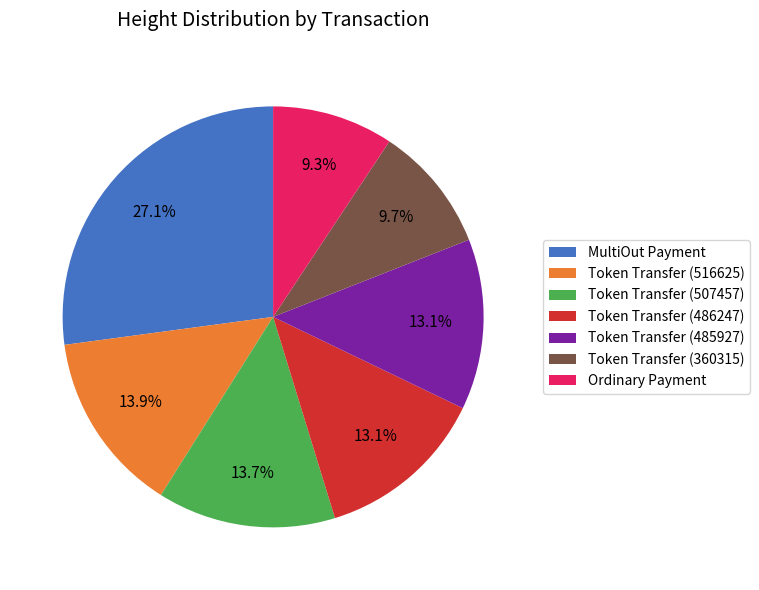

Which category has the biggest portion of the pie?

MultiOut Payment